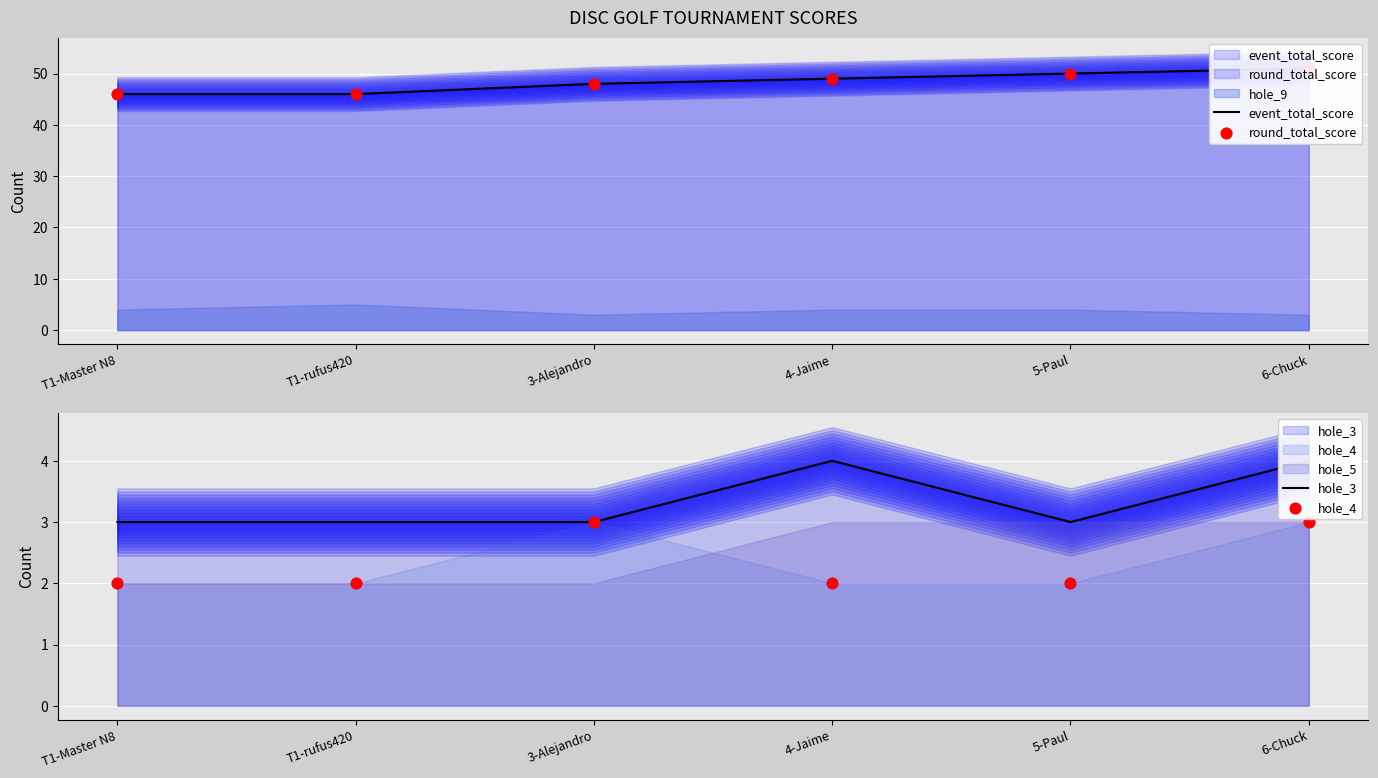

At how many categories does at least one series exceed 22?

6